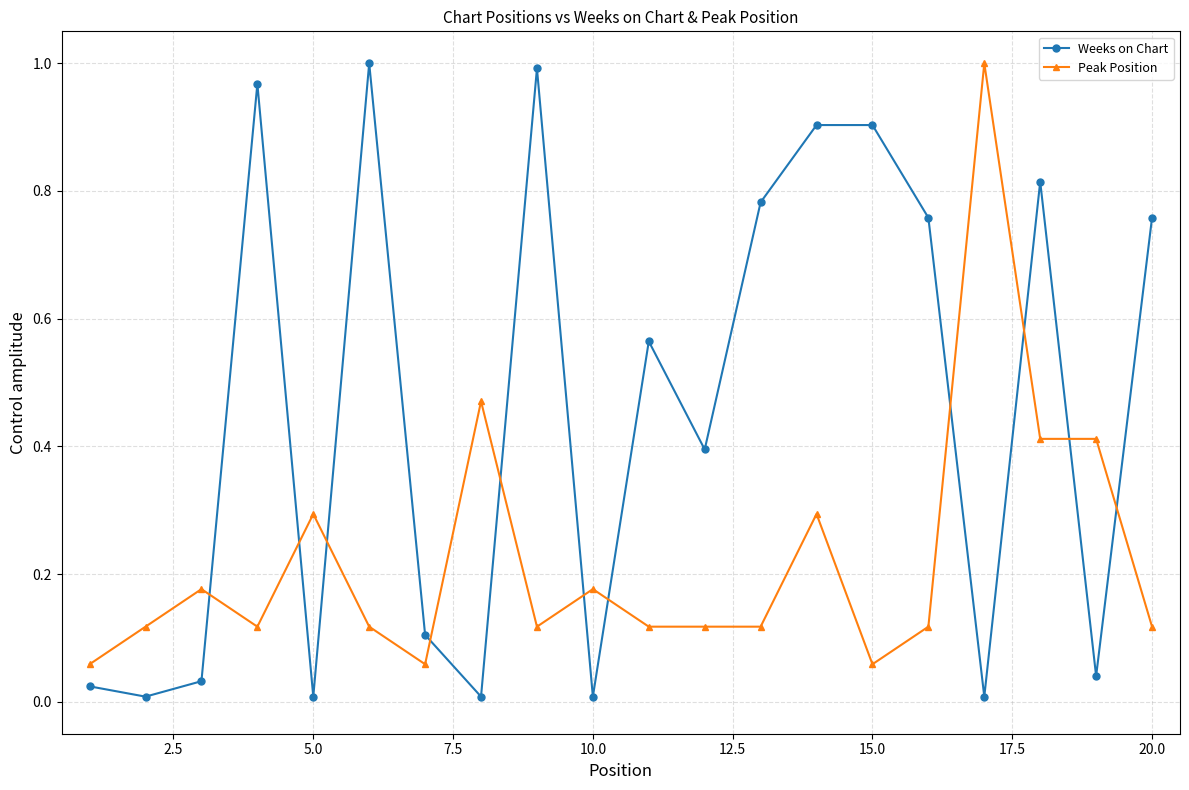

Which series has the largest total across all categories?

Weeks on Chart